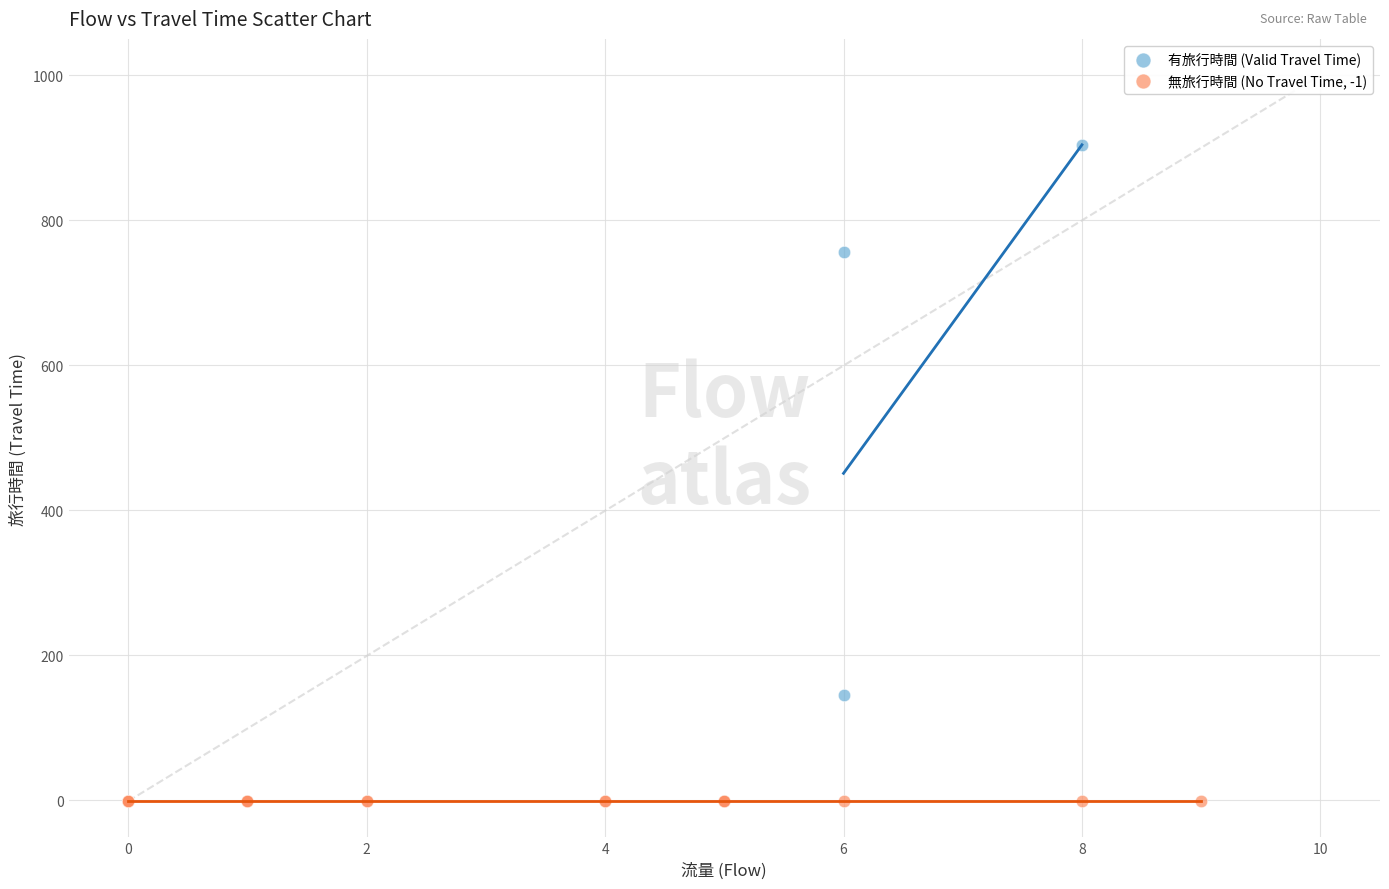

Which series reaches the maximum Y coordinate?

有旅行時間 (Valid Travel Time)